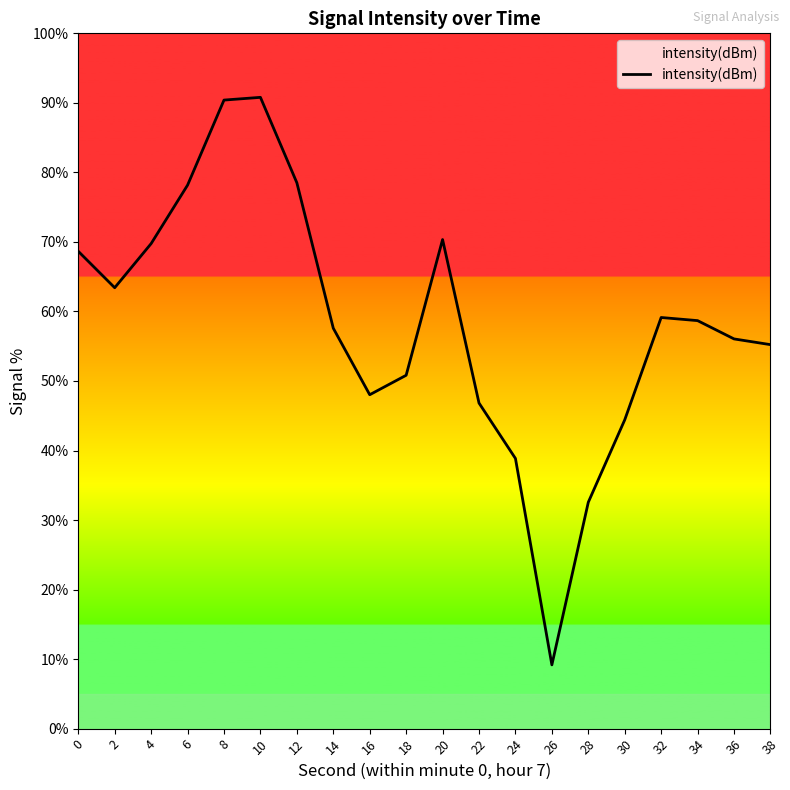

What is the greatest value displayed?

90.8